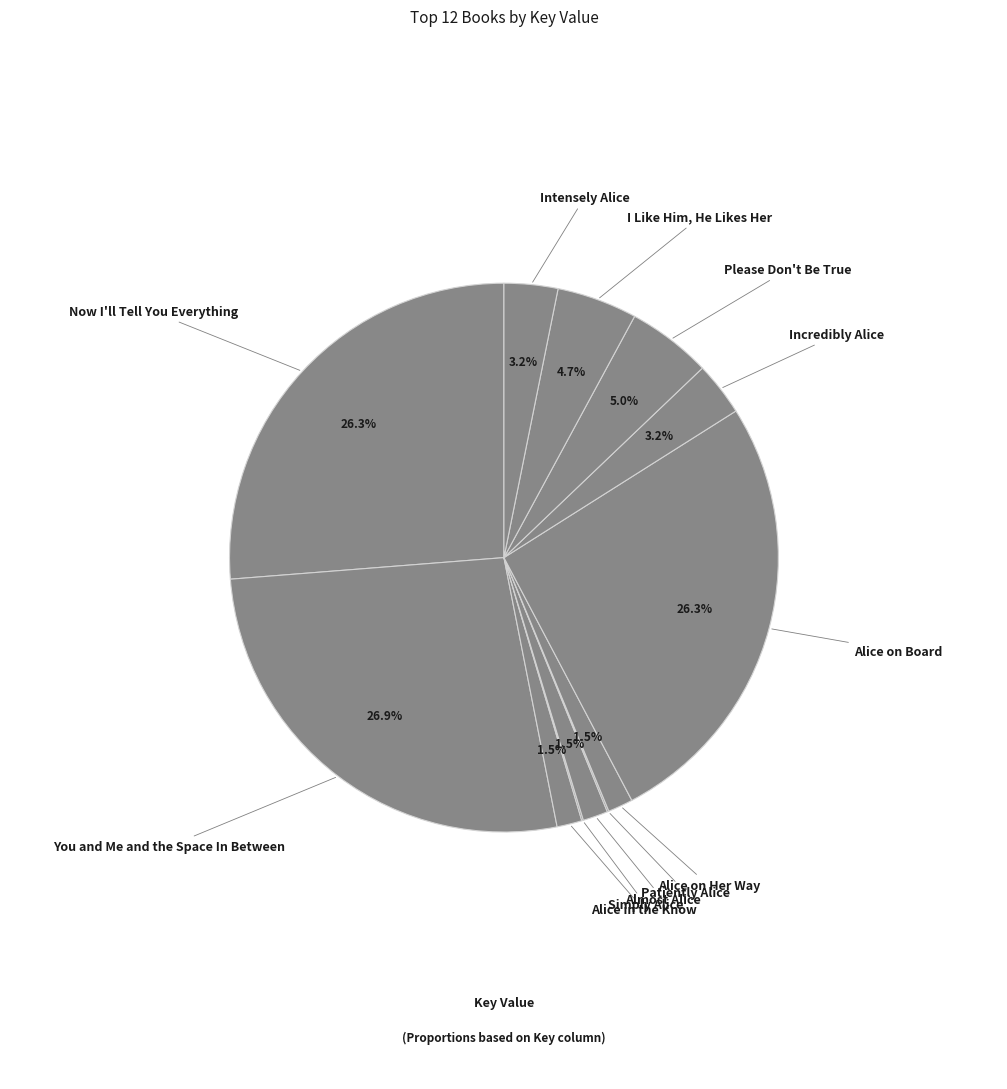

How many segments does this pie chart have?

12